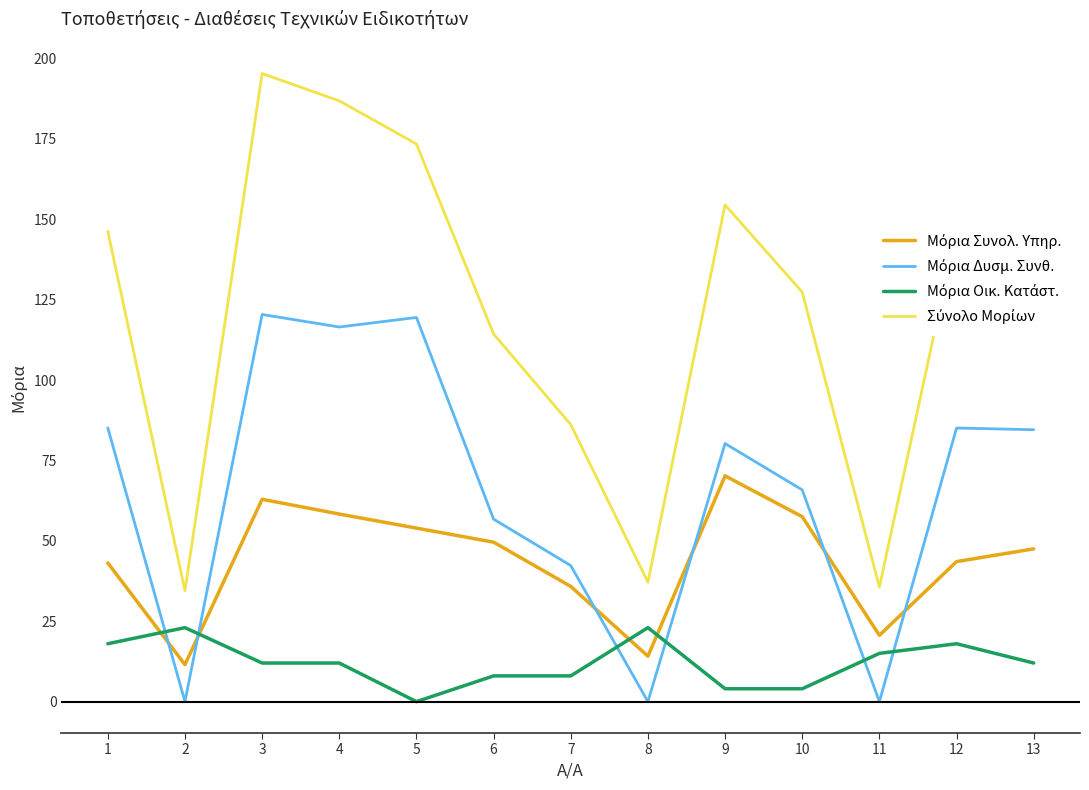

What is the total value across all series at 7?

172.3